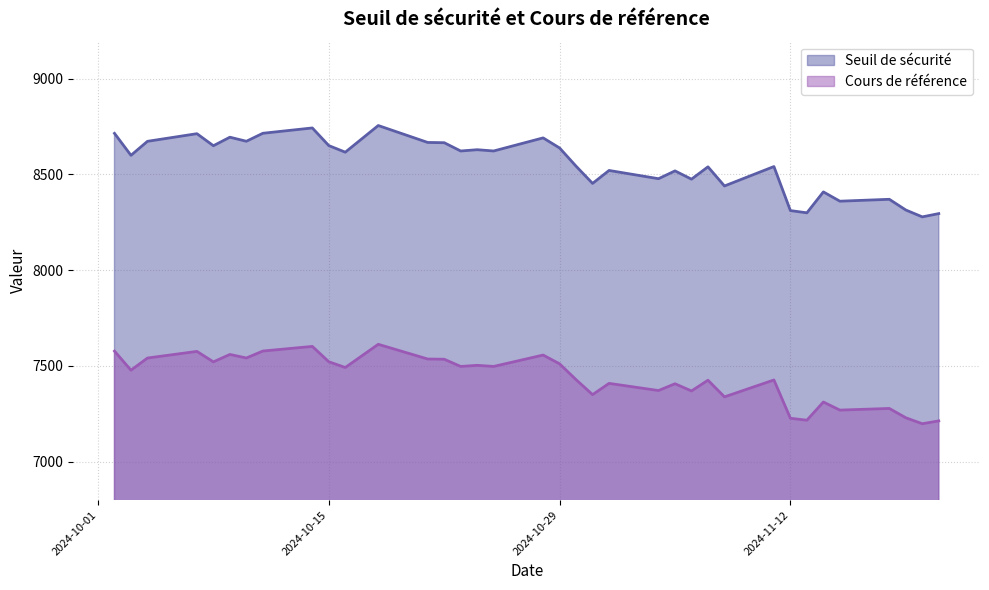

What is the difference between the highest and lowest values at 2024-10-10?

1131.2